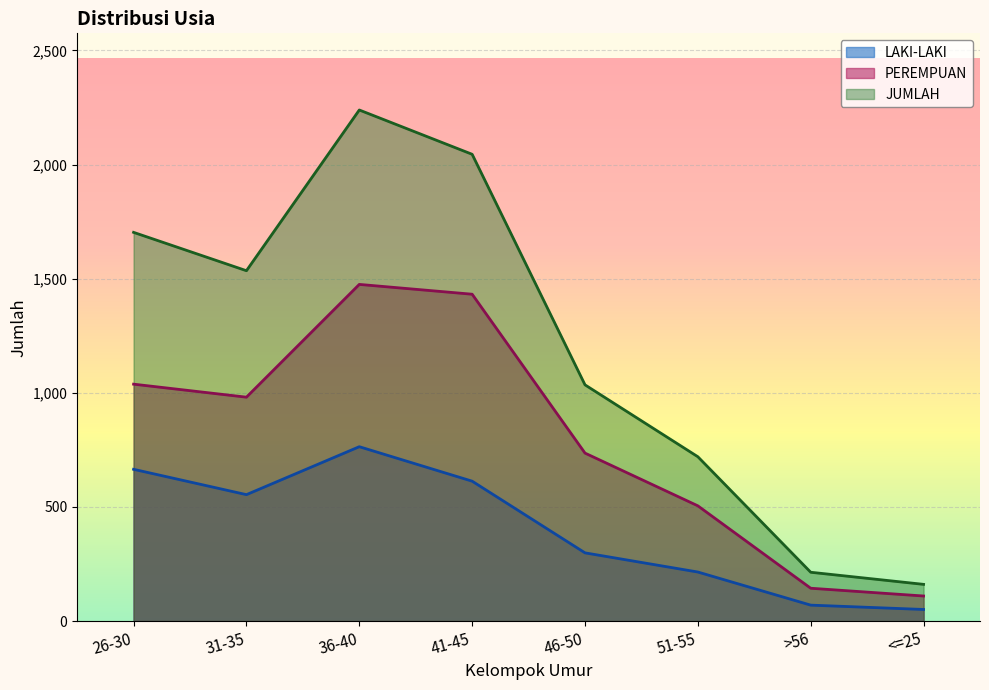

Where is the first local minimum for PEREMPUAN?

31-35